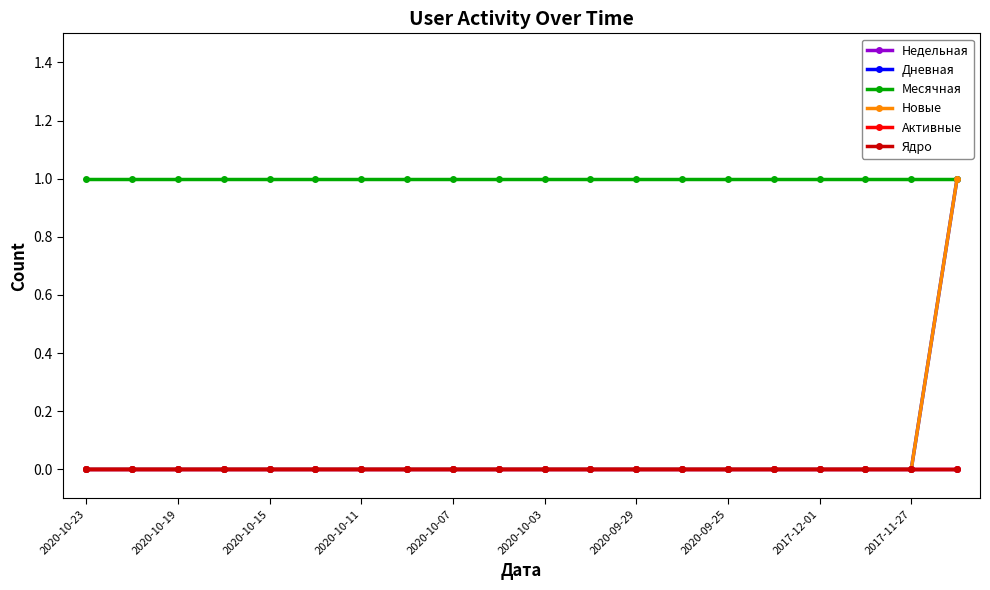

Is this an area chart (filled region under the line)?

No